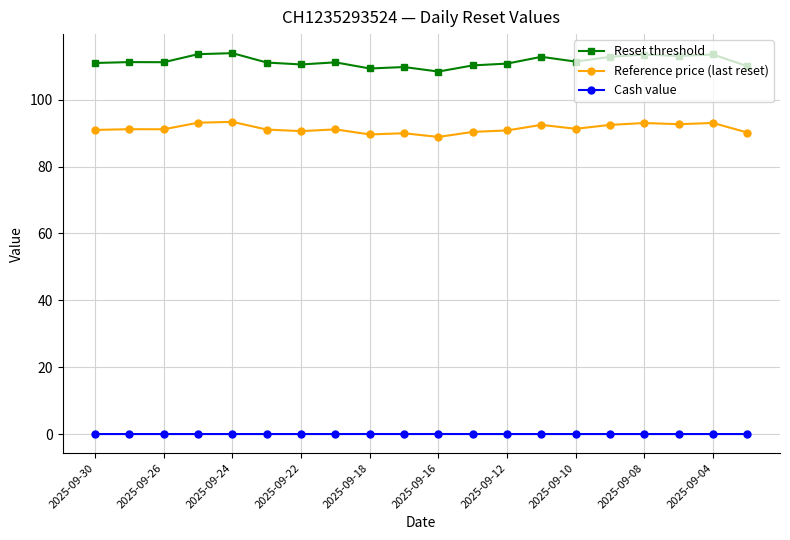

Which series has the largest range (max minus min)?

Reset threshold